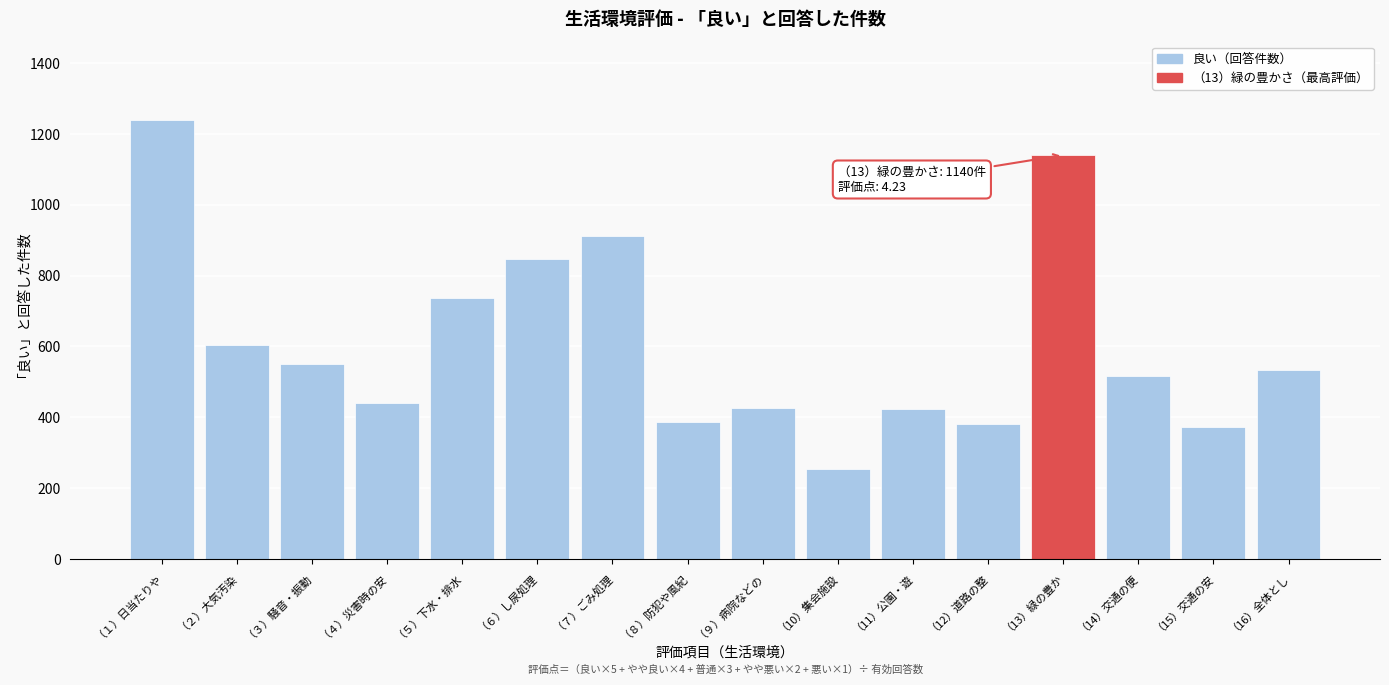

What is the approximate value at （15）交通の安, to the nearest 100?

400